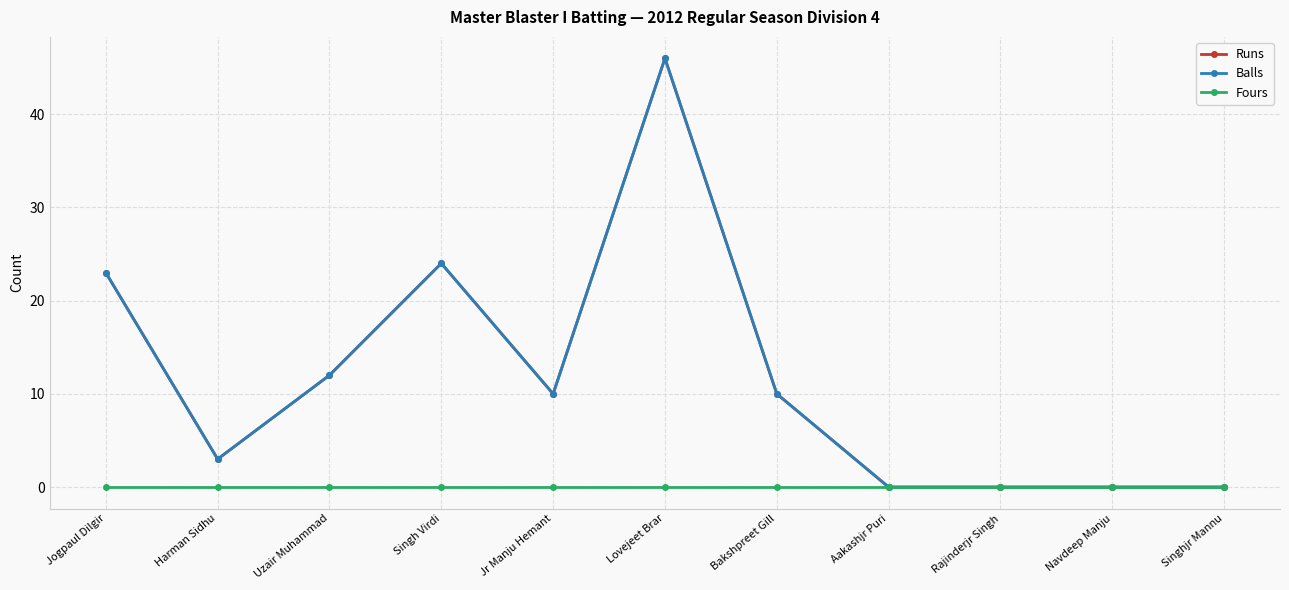

At which category does Balls reach its first local valley?

Harman Sidhu